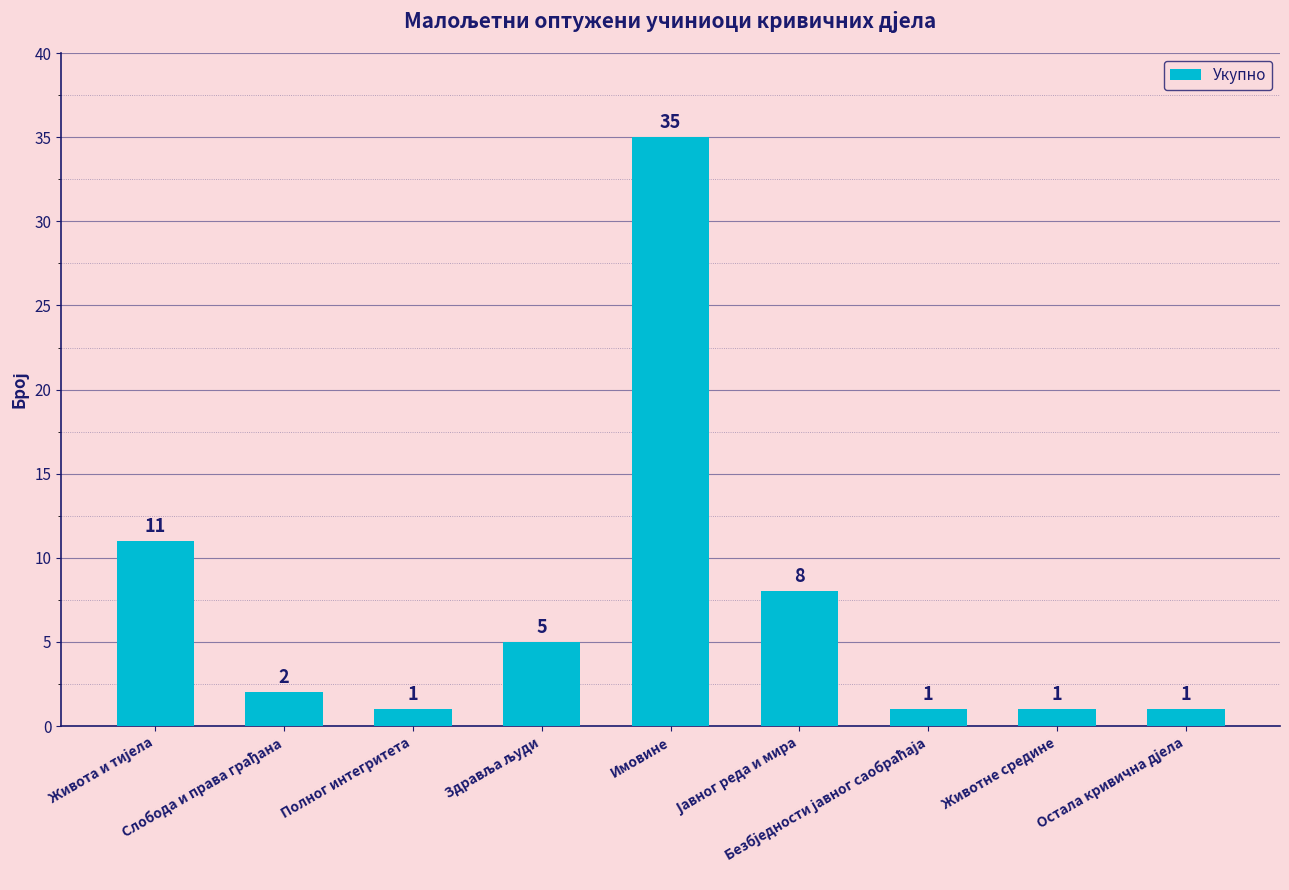

What is the value of the 8th bar from the left?

1